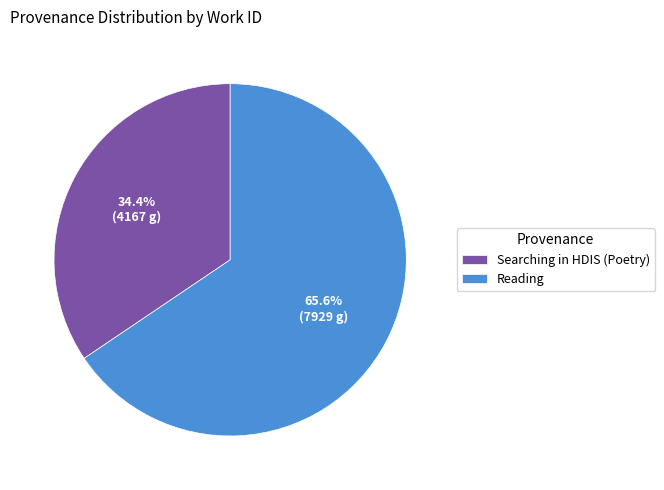

What percentage is the Reading slice, to the nearest percent?

66%